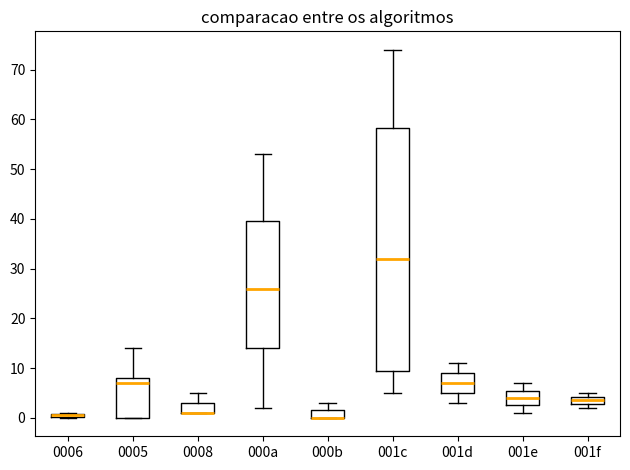

Where is the lower edge of the box for 0006 on the y-axis? The values are not printed on the chart, so give them approximately, as read against the axis.

0